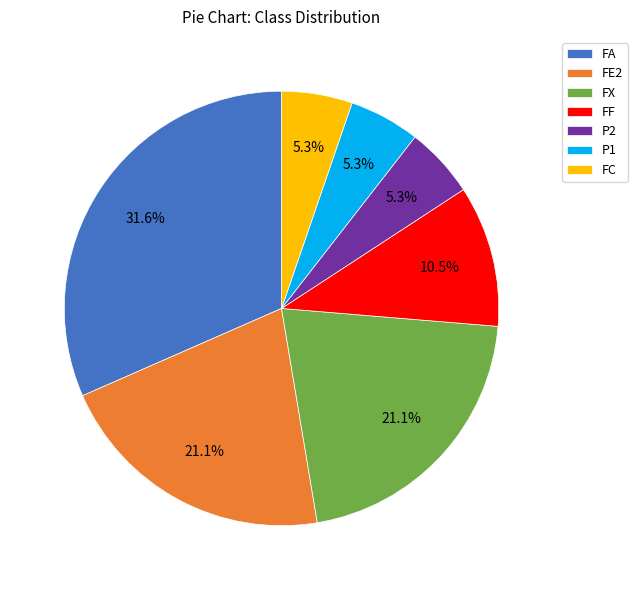

What percentage is the FC slice, to the nearest percent?

5%